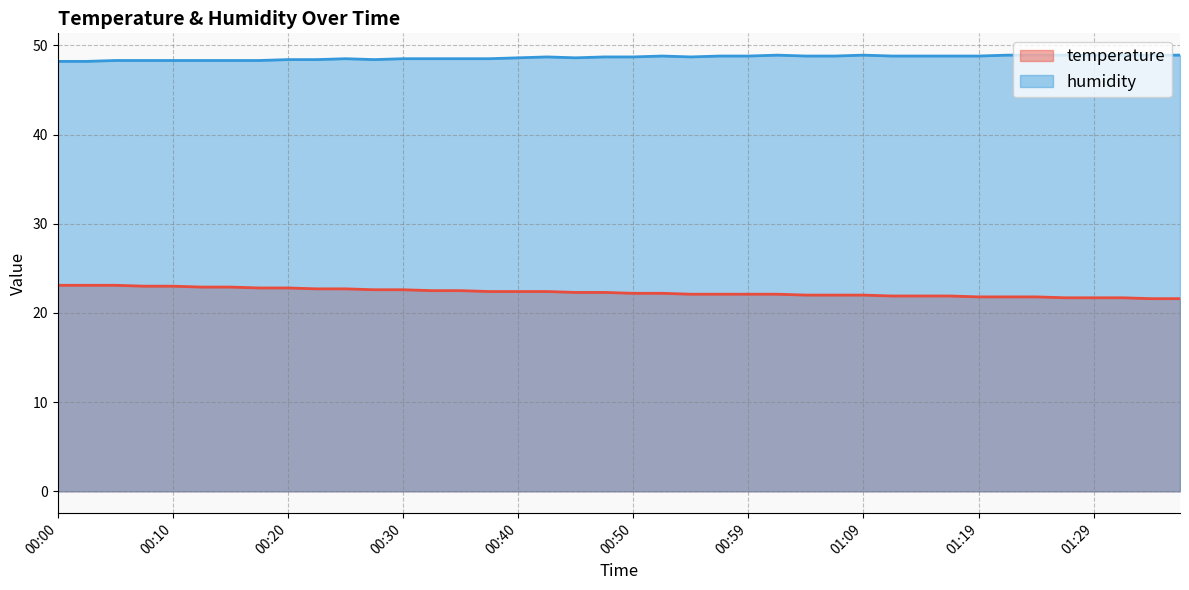

What is the total value across all series at 00:52?

71.0